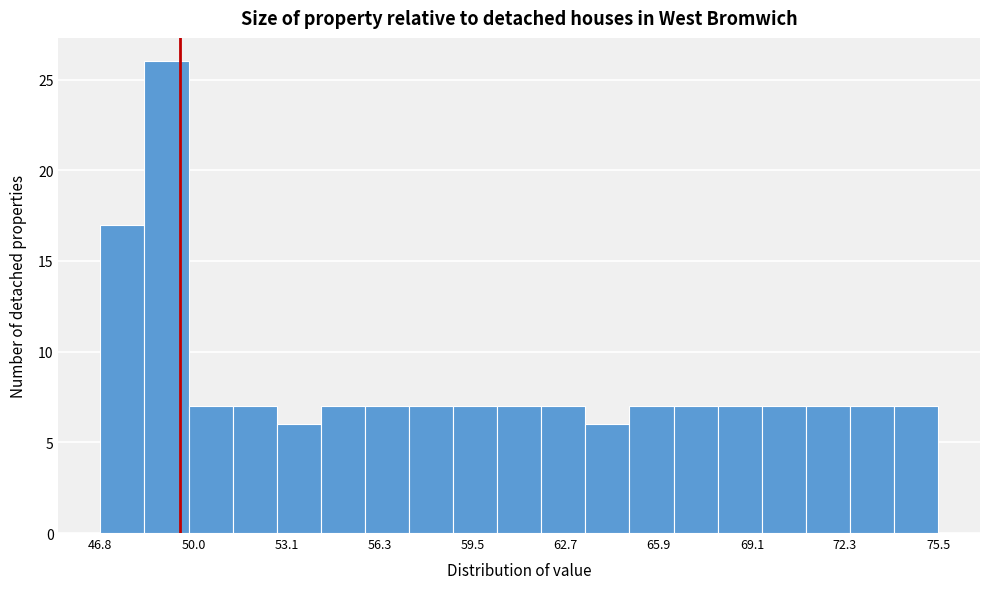

Around what value on the x-axis is the tallest bar? Give the approximate position of its centre, as read against the axis.

49.0